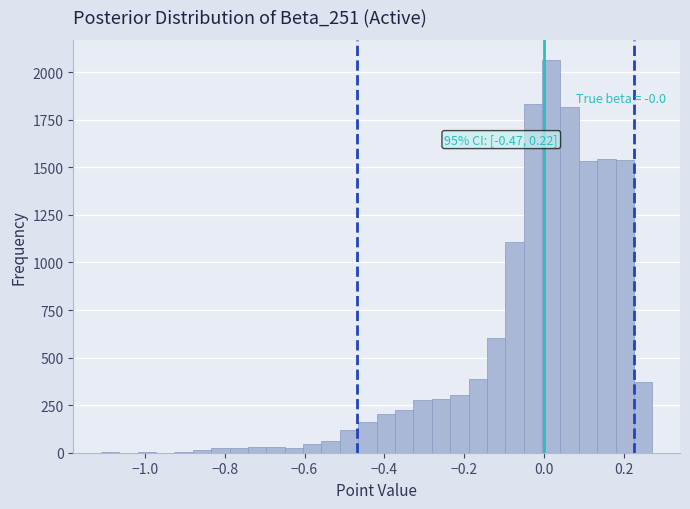

Read against the x-axis, roughly where is the centre of the tallest bar?

0.02